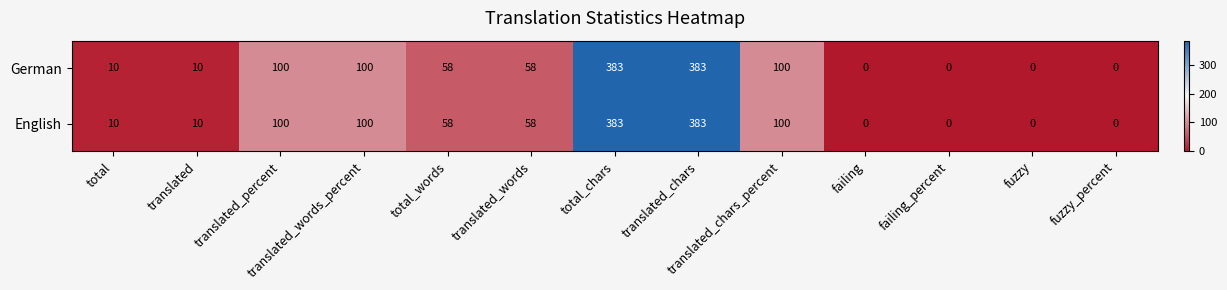

The English series shows 0 at failing. True or false?

True